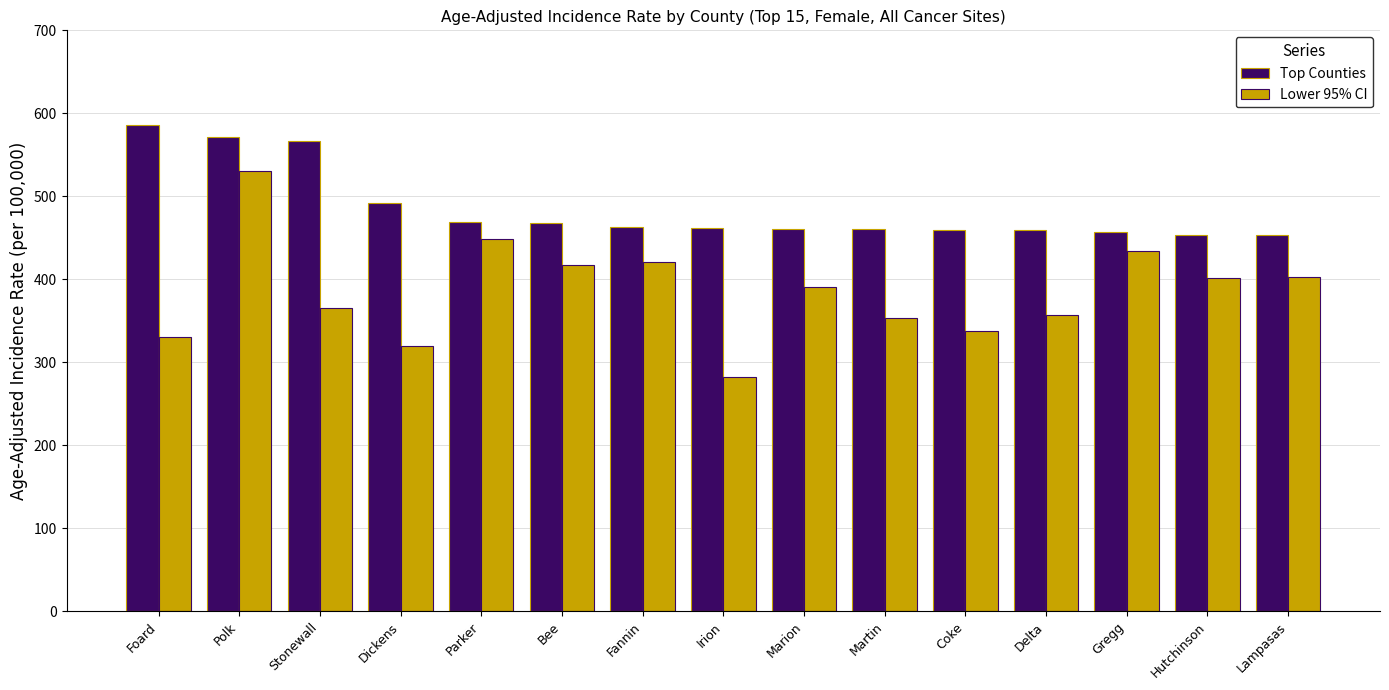

The Top Counties series shows 178.0 at Marion. True or false?

False